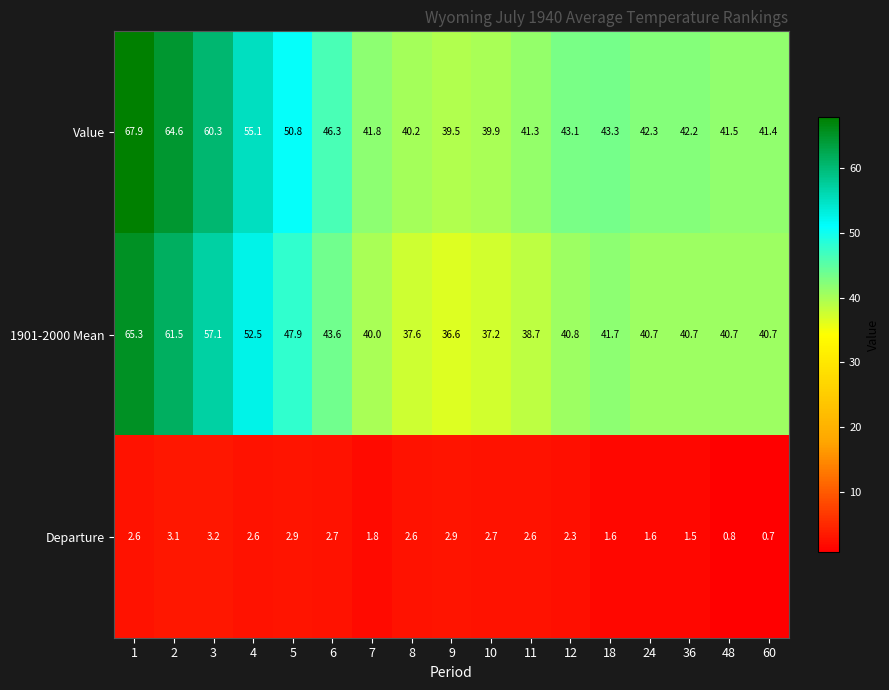

True or false: 1901-2000 Mean has a value of 52.5 at 4.

True